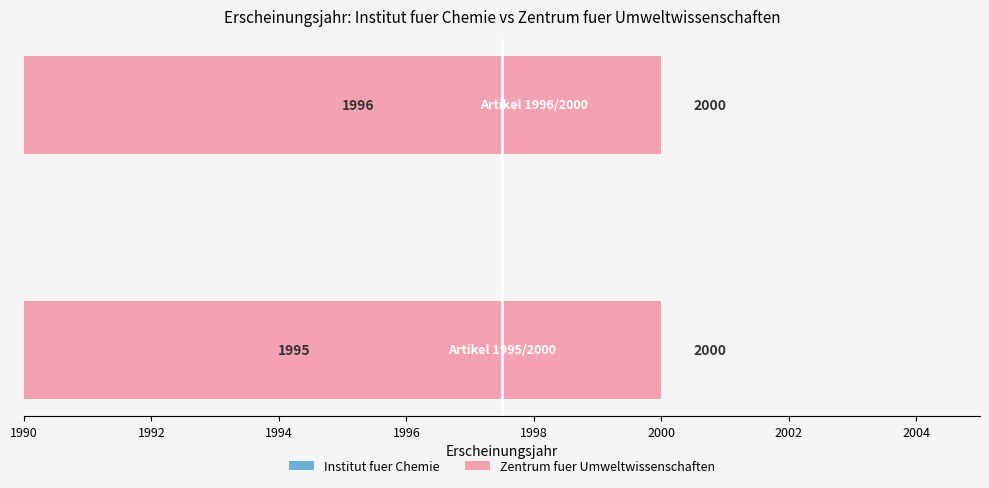

How many categories are shown in the chart?

2